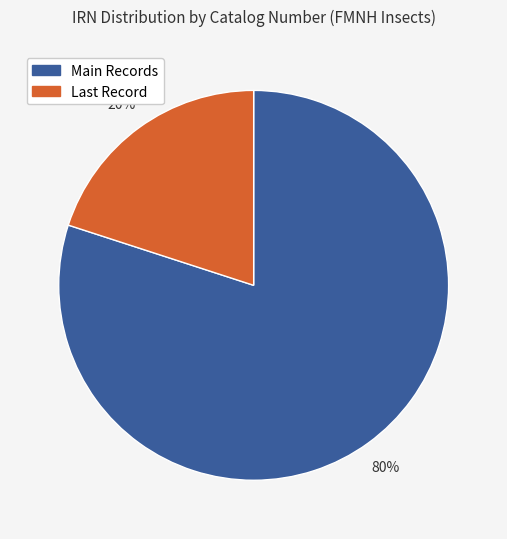

How many slices are in this pie chart?

2